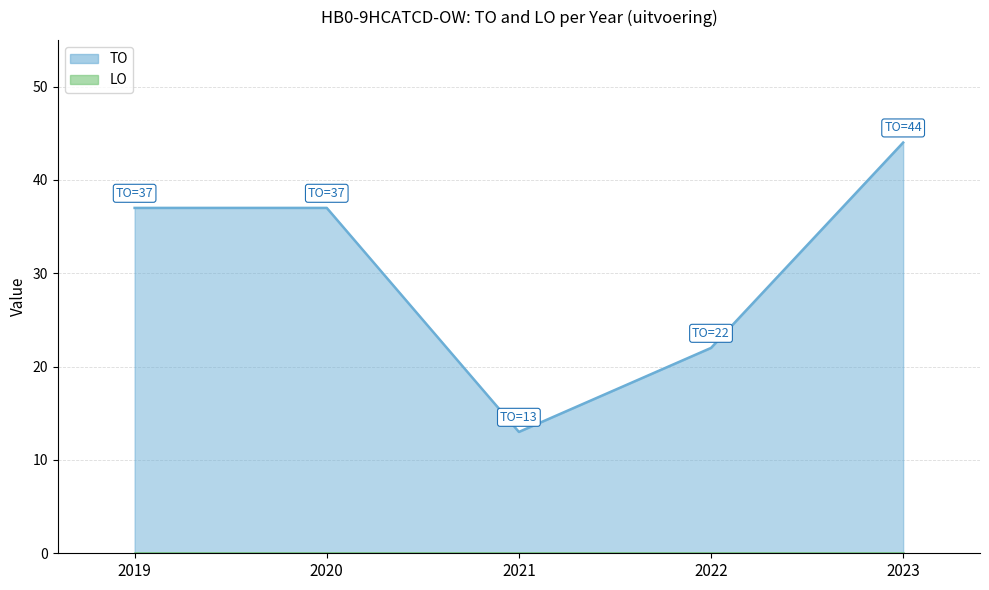

Rank the categories by value from highest to lowest.

2023, 2019, 2020, 2022, 2021